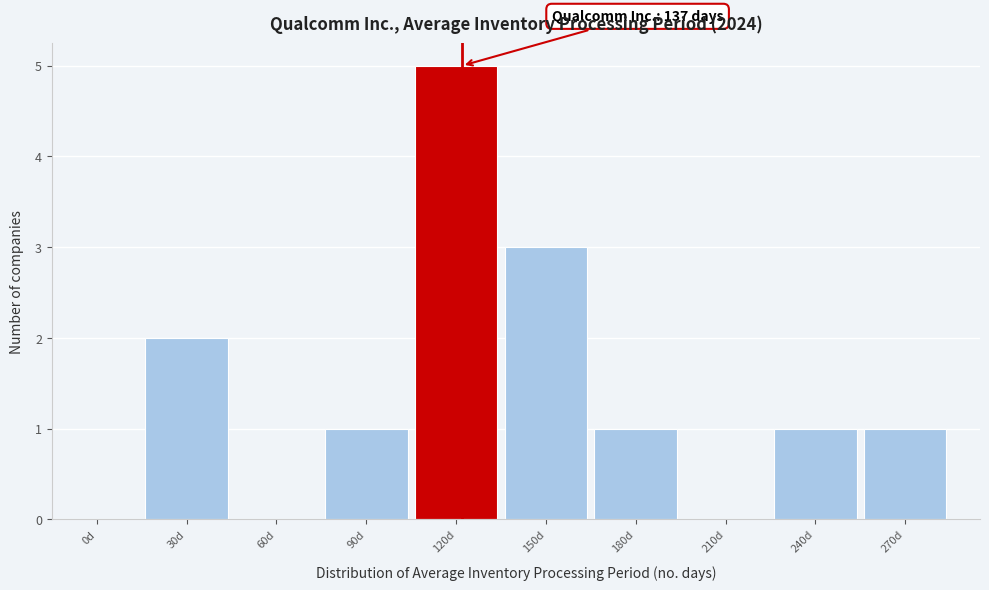

Reading left to right, transcribe all the data shown in this chart.

0d=0	30d=2	60d=0	90d=1	120d=5	150d=3	180d=1	210d=0	240d=1	270d=1